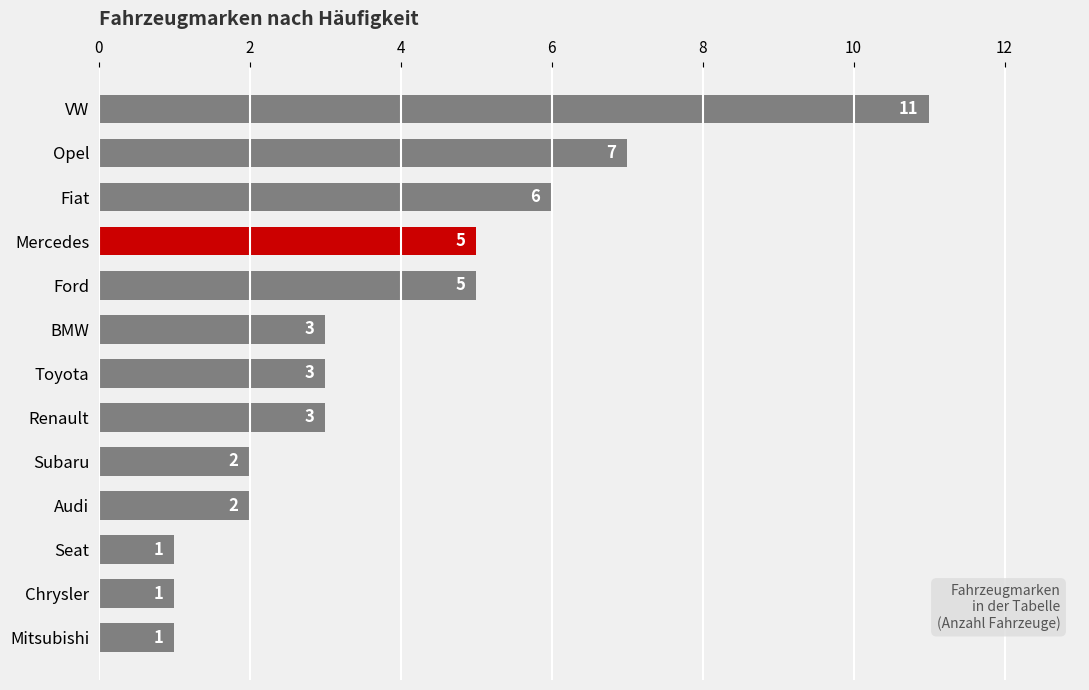

Approximately how many times larger is the value at Toyota compared to Mitsubishi?

3.0